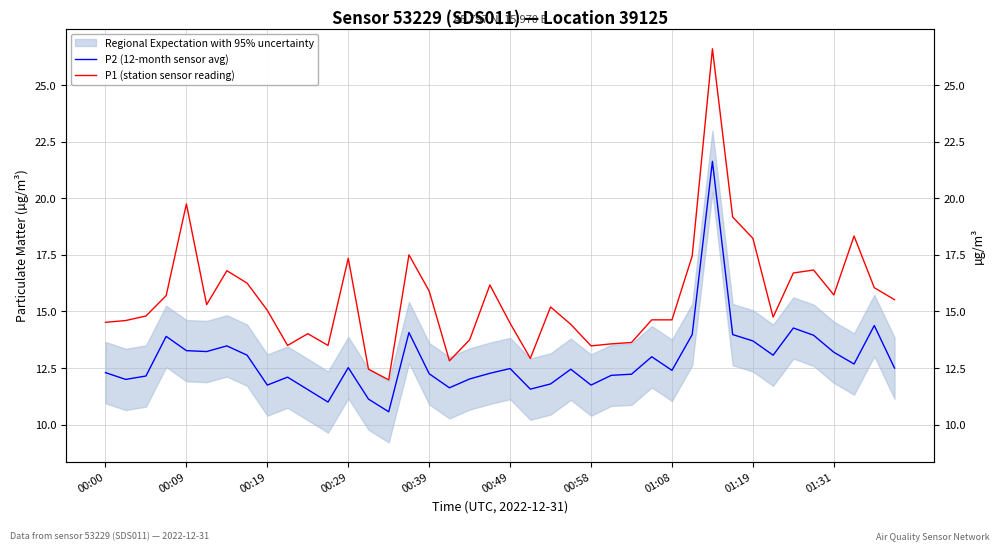

How many data points in P1 (station sensor reading) are above 15?

21